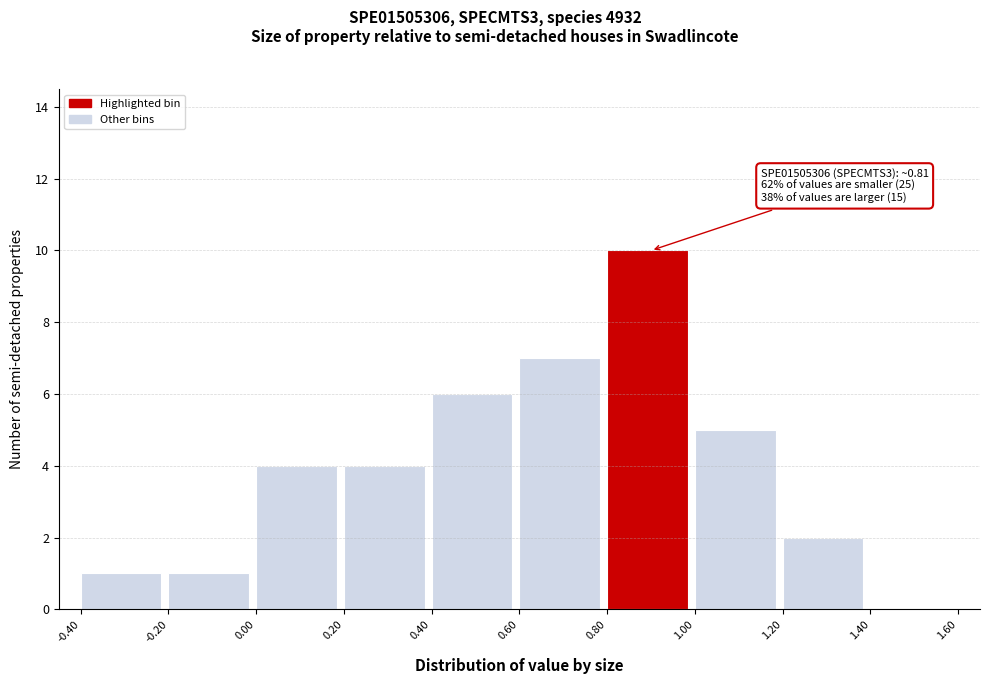

Over which range of the x-axis is the bar tallest?

0.80 to 1.00